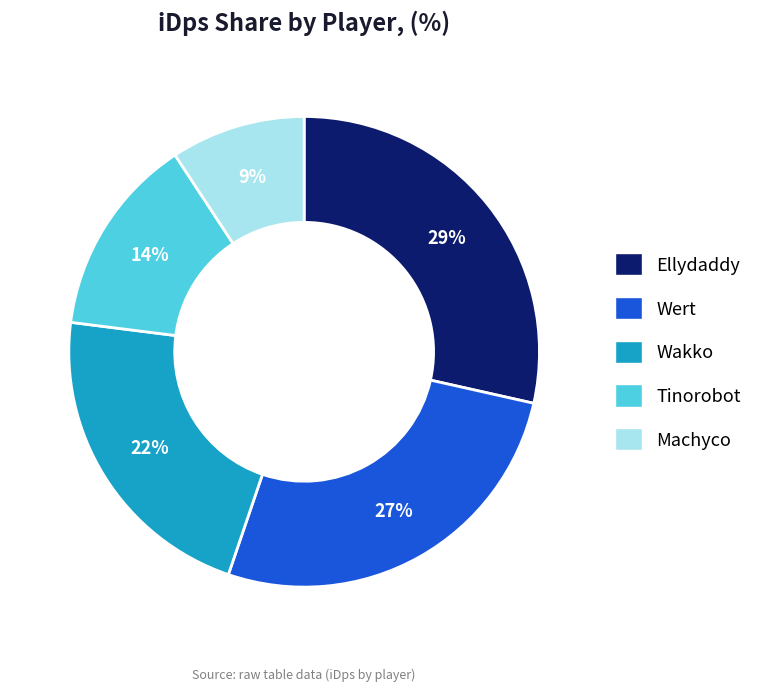

Is there any slice that represents more than half of the pie?

No